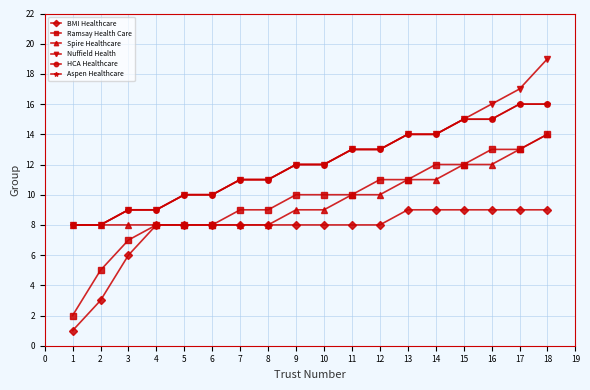

Is this an area chart (filled region under the line)?

No